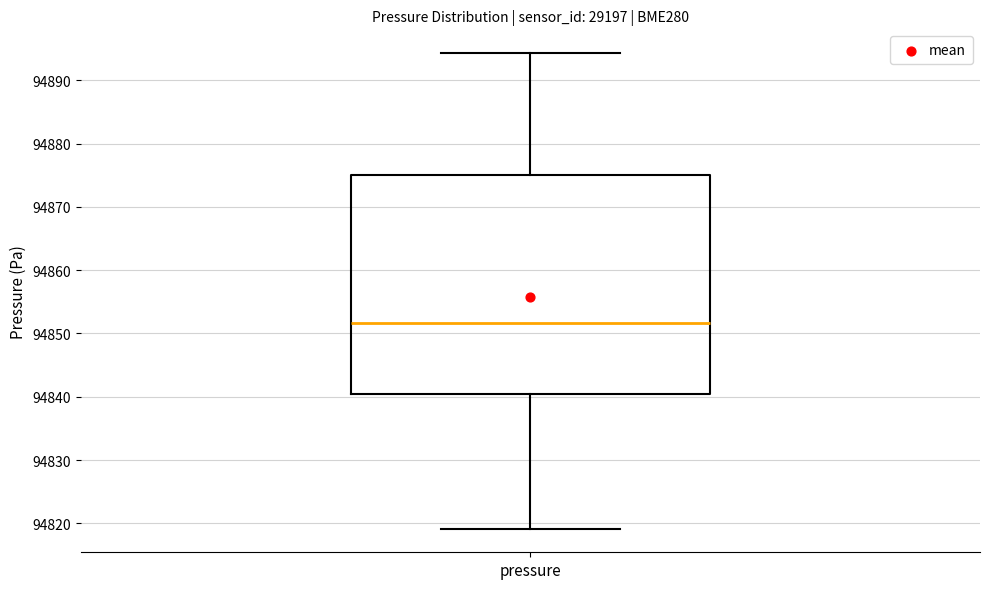

Read this box plot against the y-axis: the position of the median line, the range covered by the box, and the ends of both whiskers. The values are not printed on the chart, so give them approximately, as read against the axis.

median 94852, box 94840 to 94875, whiskers 94819 to 94894